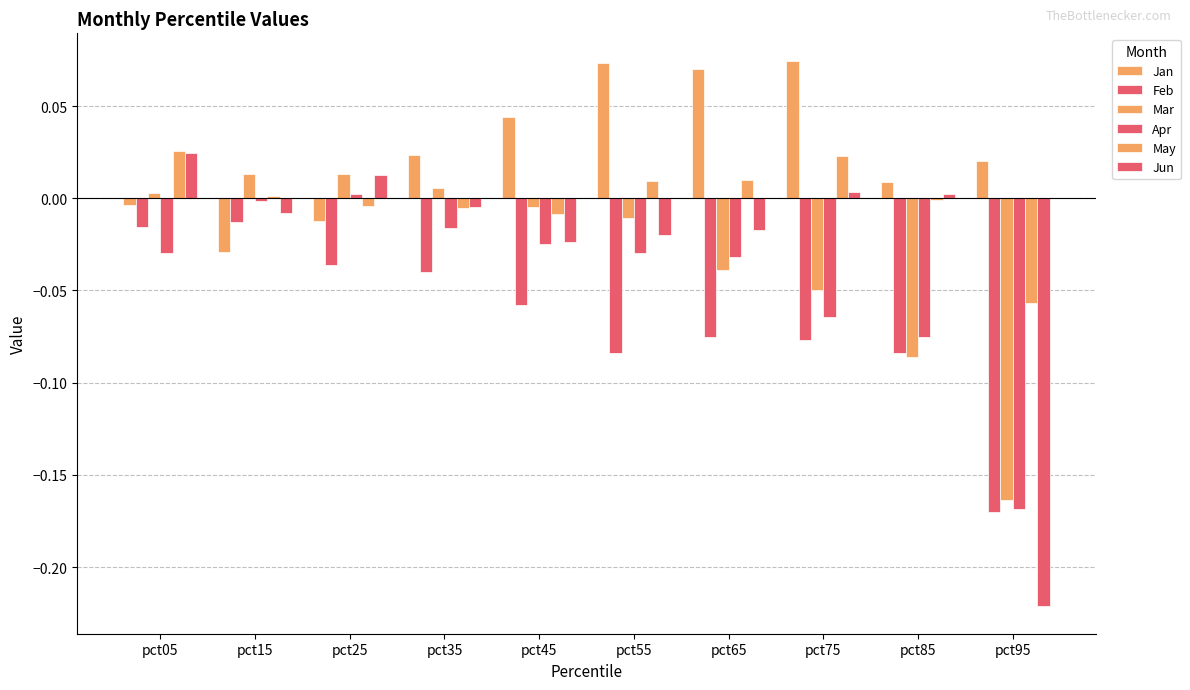

Is it true that Jan equals 0.1 at pct75?

True